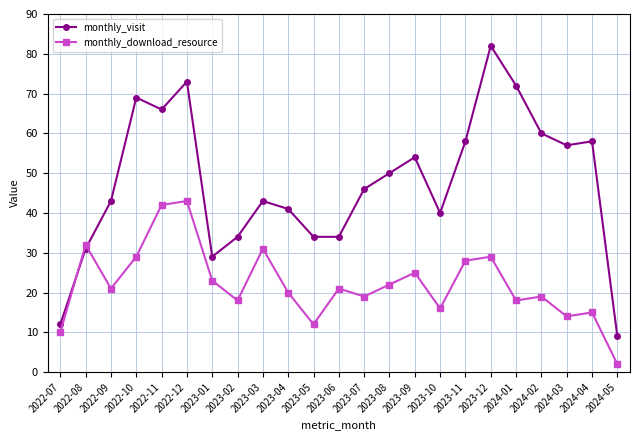

At which category is the sum across all series the highest?

2022-12